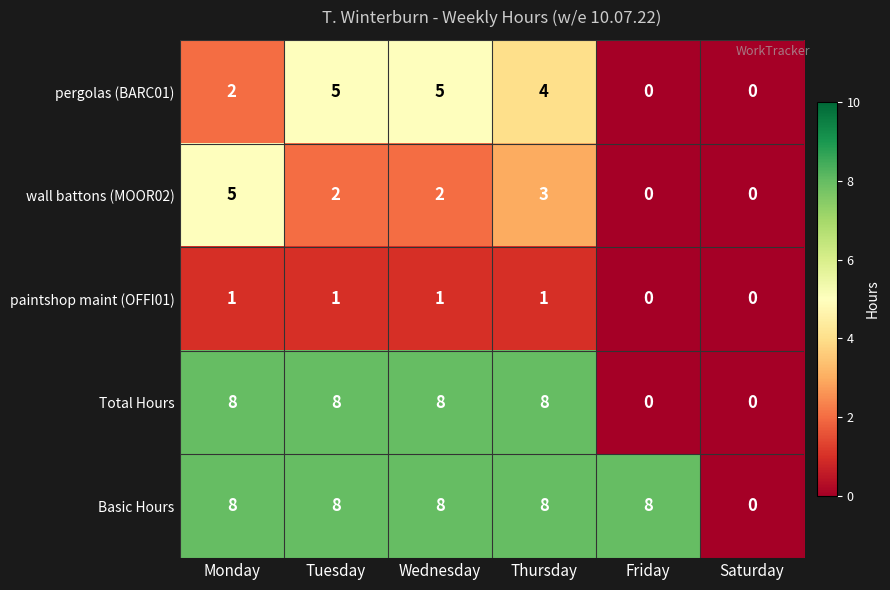

Count the number of data series in this chart.

5